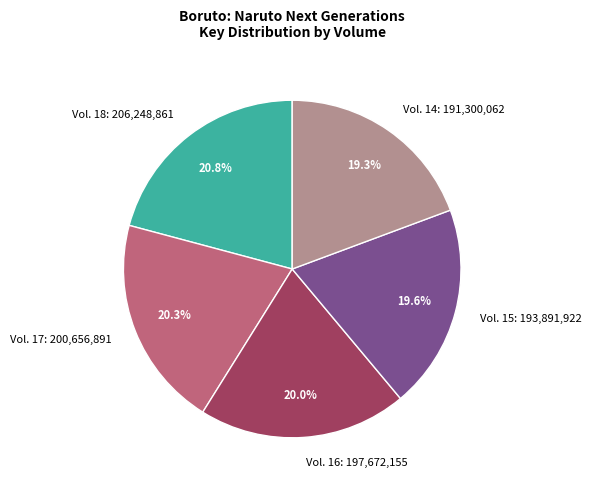

What is the ratio of the value at Vol. 16 to the value at Vol. 18?

1.0